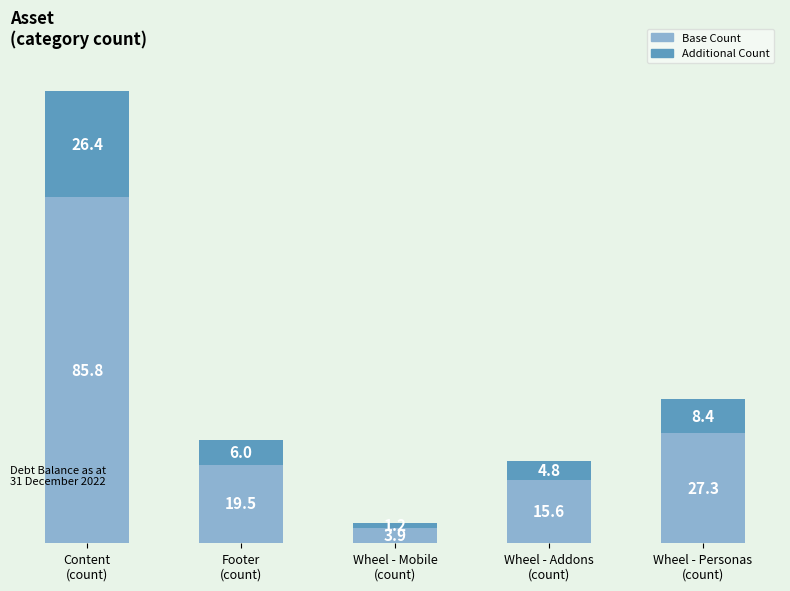

Does the chart contain any negative values?

No